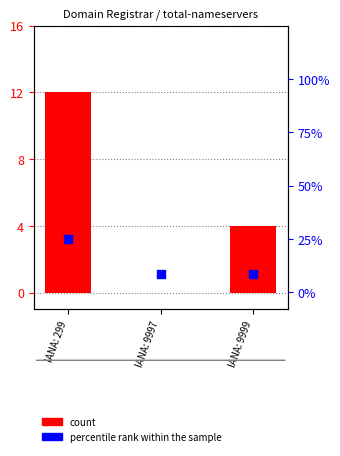

What are all the series names shown in the legend?

count, percentile rank within the sample